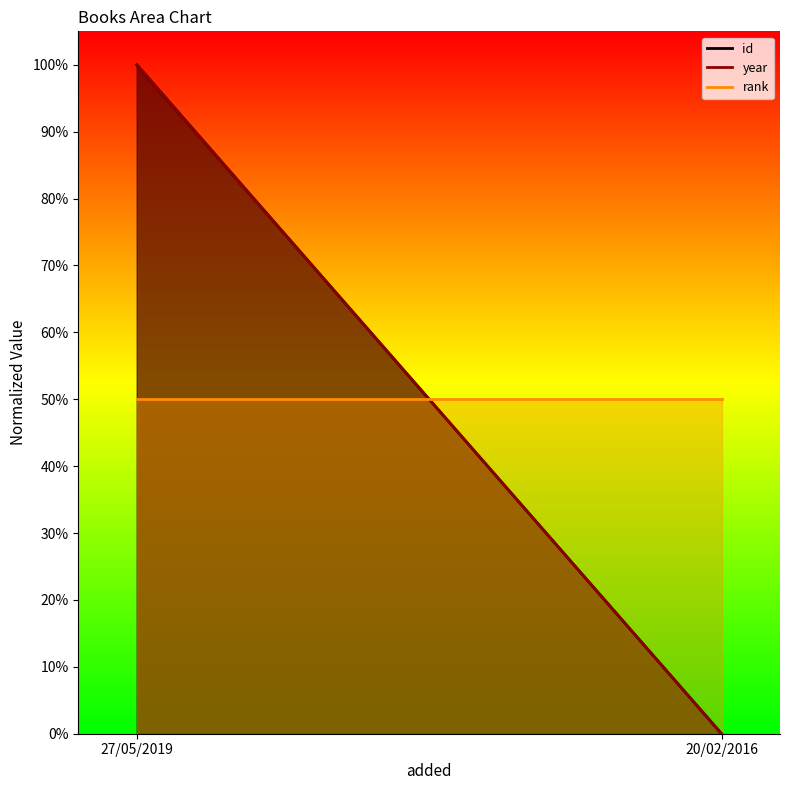

Which category has the lowest value across all series?

20/02/2016